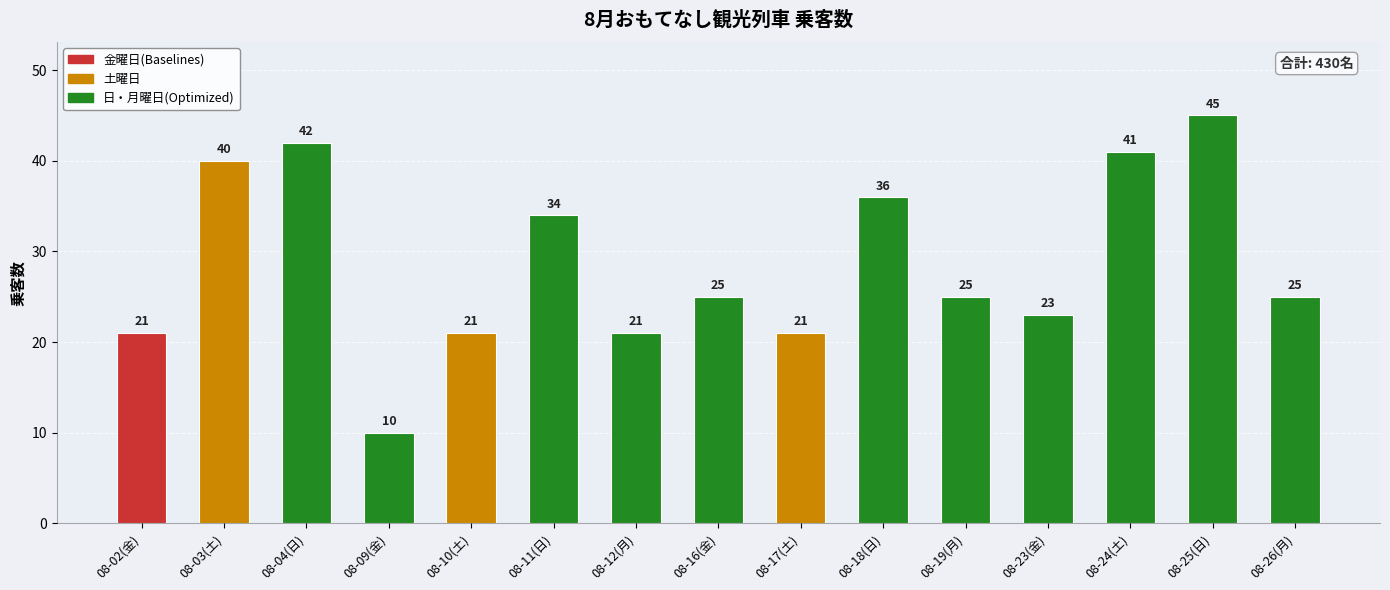

What is the sum of the values at 08-11(日) and 08-10(土)?

55